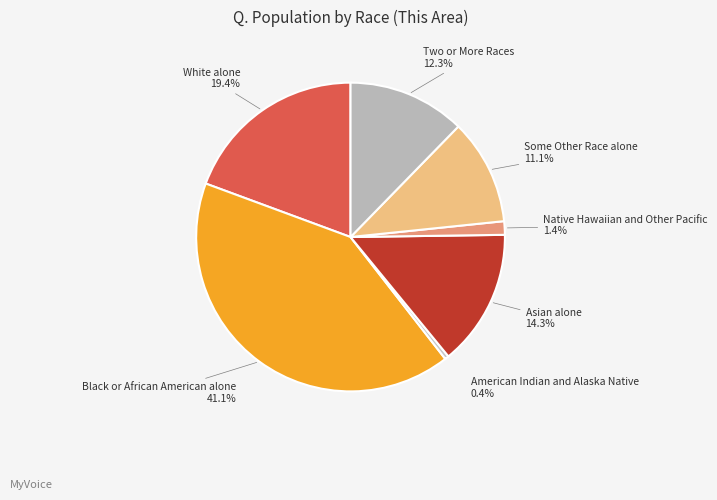

Rank the categories by value from lowest to highest.

American Indian and Alaska Native, Native Hawaiian and Other Pacific, Some Other Race alone, Two or More Races, Asian alone, White alone, Black or African American alone